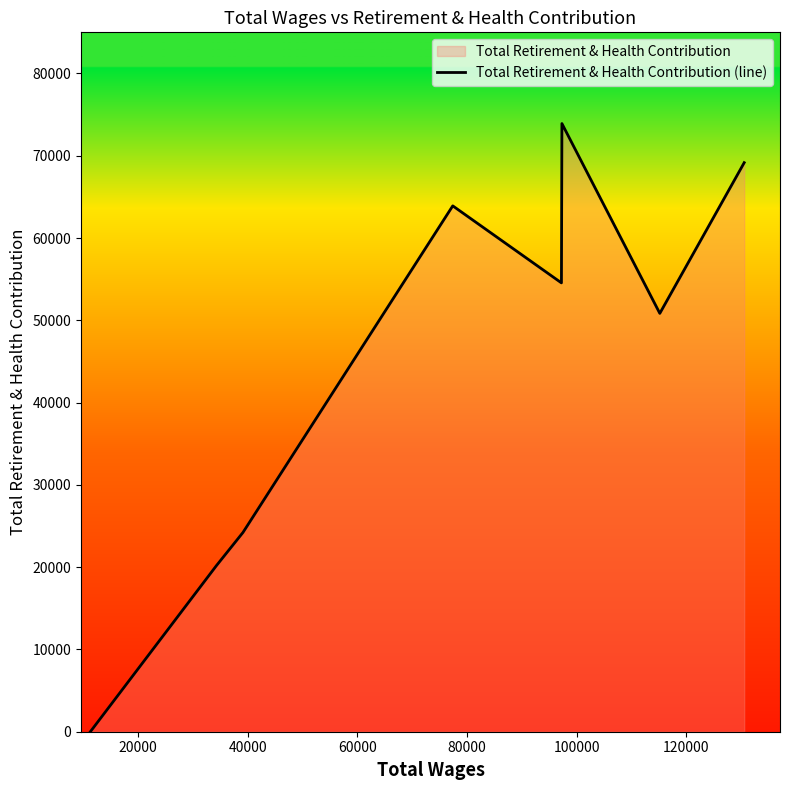

Reading left to right, transcribe all the data shown in this chart.

0	20188	24213	63913	54551	73915	50844	69161